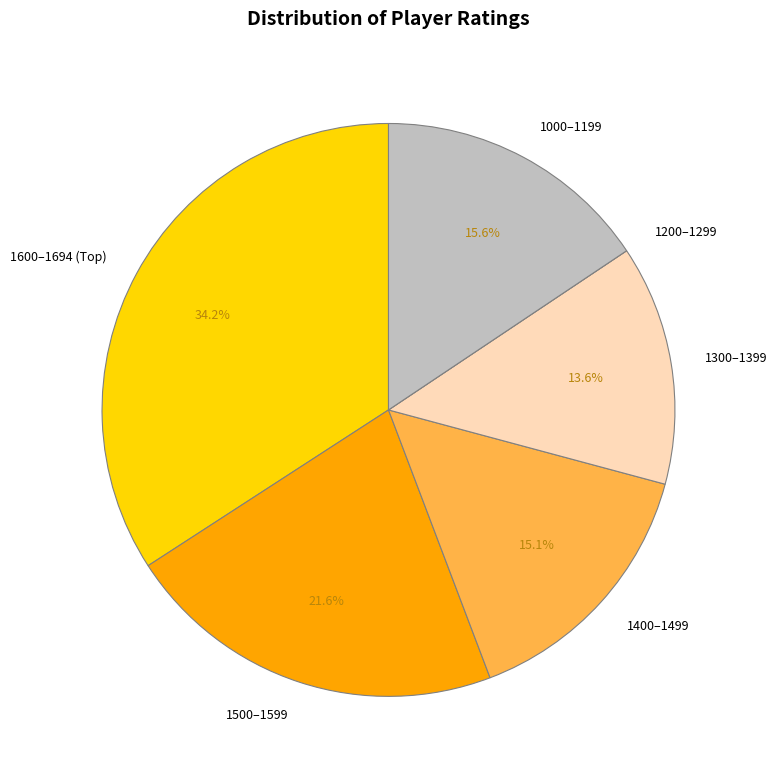

Is there any slice that represents more than half of the pie?

No